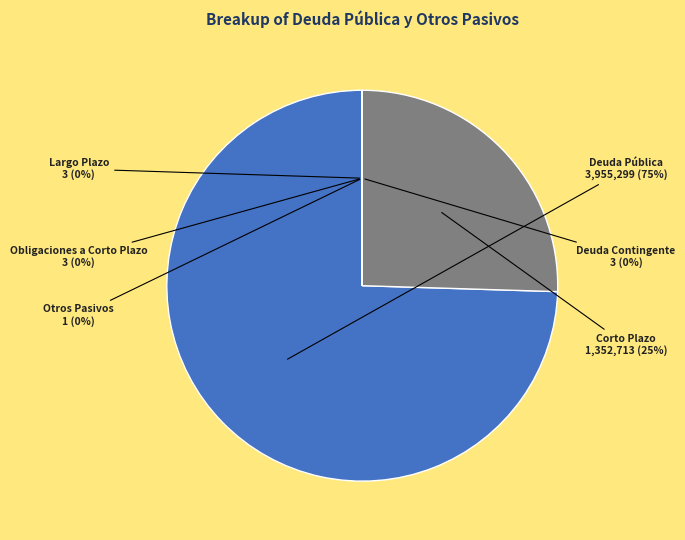

What is the largest slice in the pie chart?

Deuda Pública